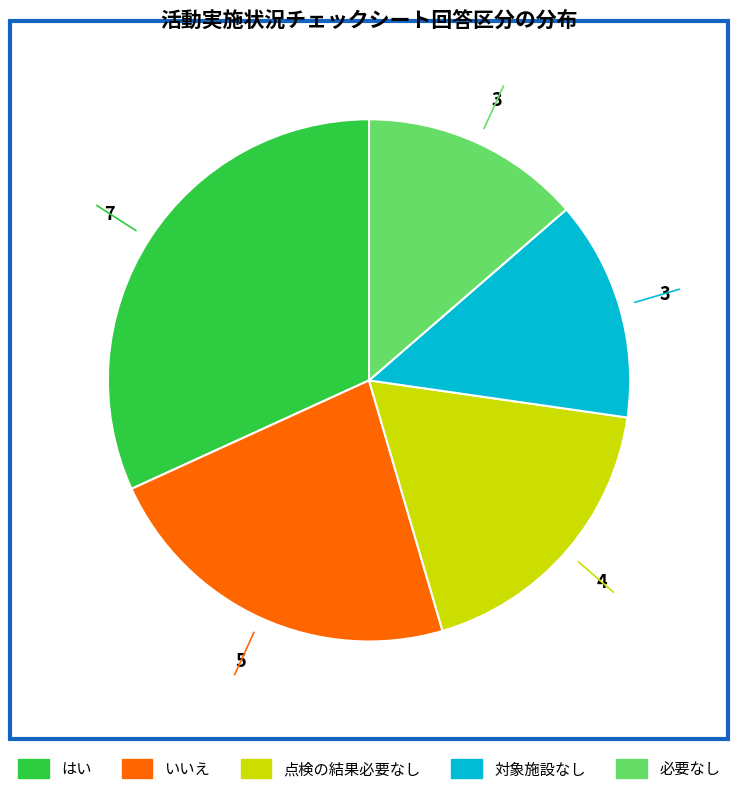

Is はい the majority of the pie?

No